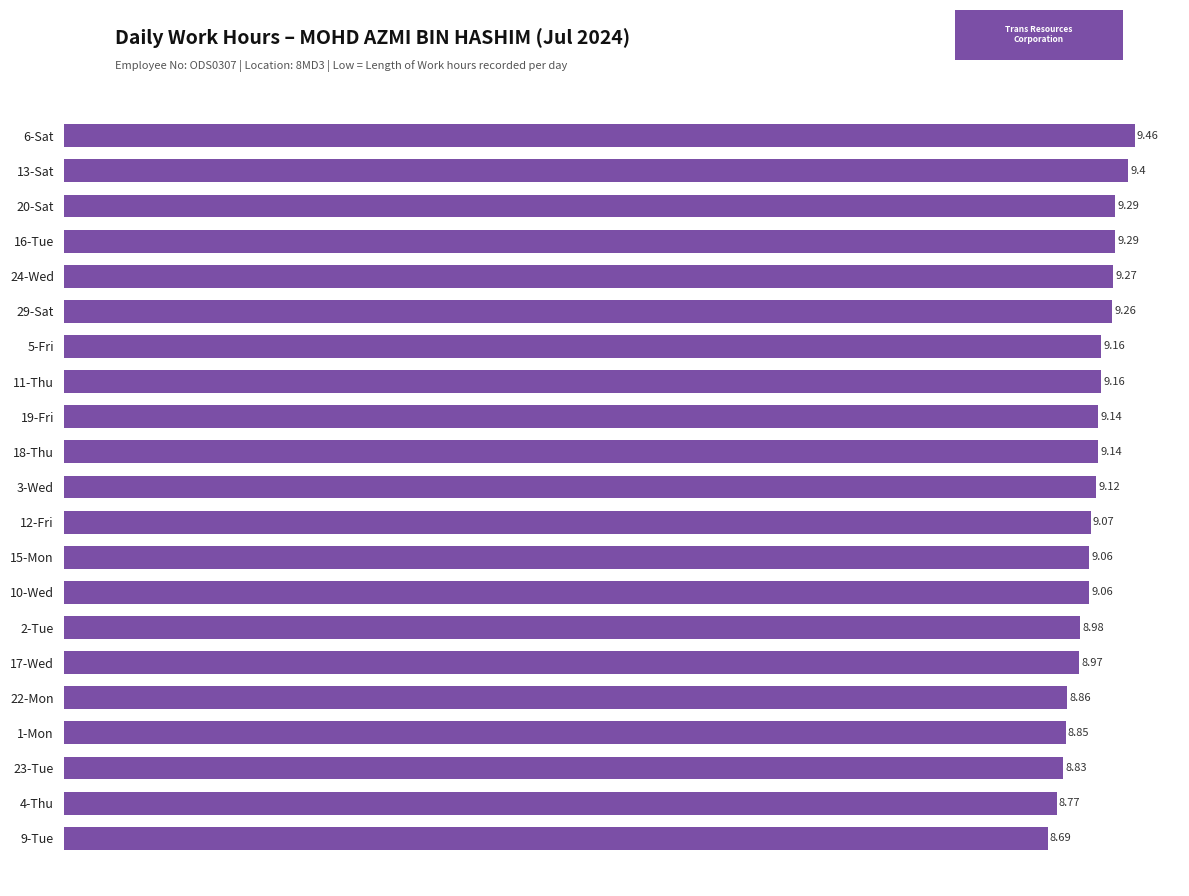

What is the average value?

9.1